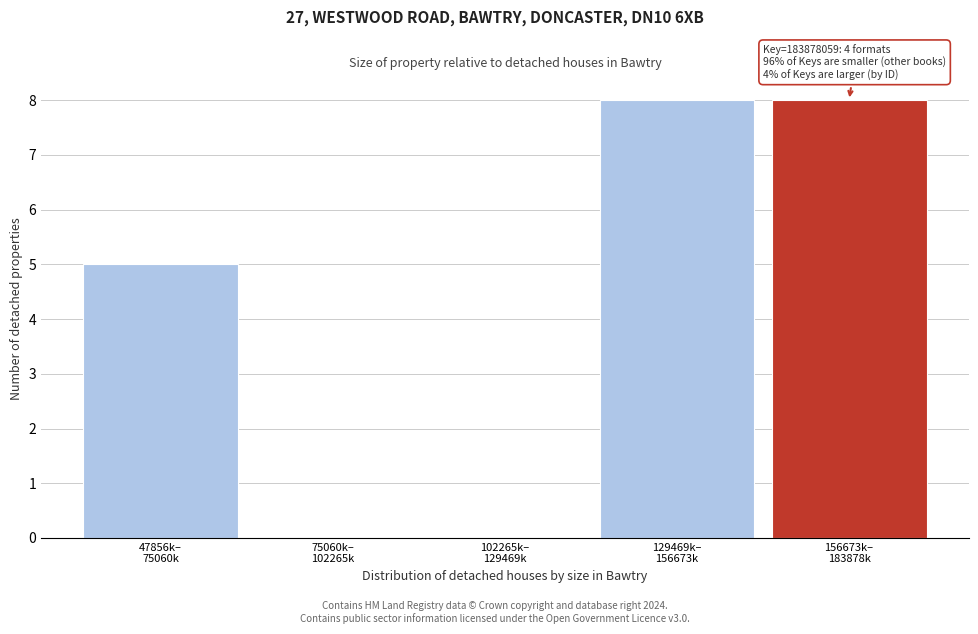

What is the sum of all values?

21